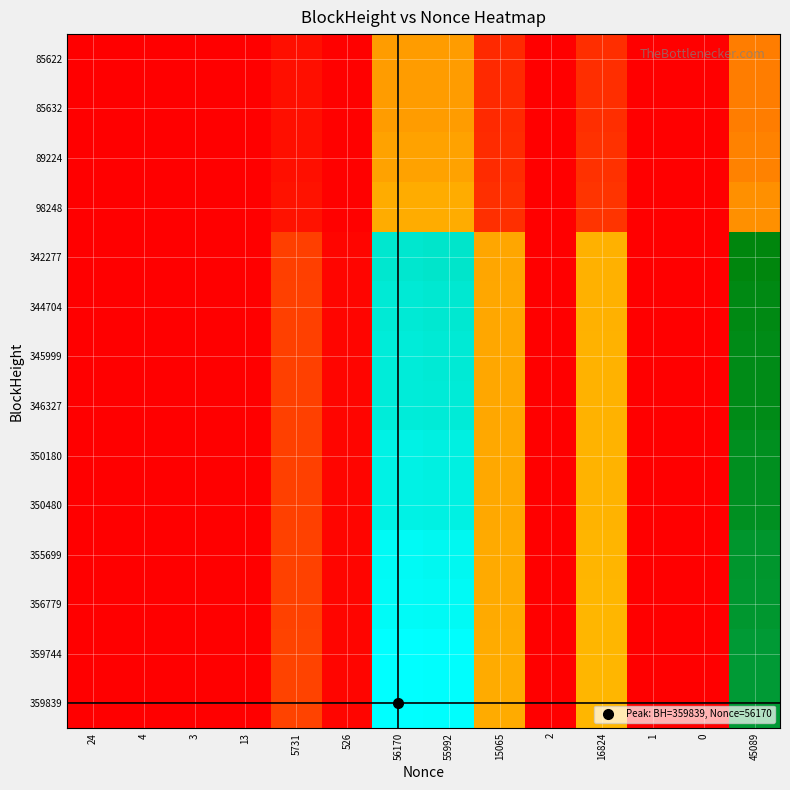

Count the number of categories in the chart.

14